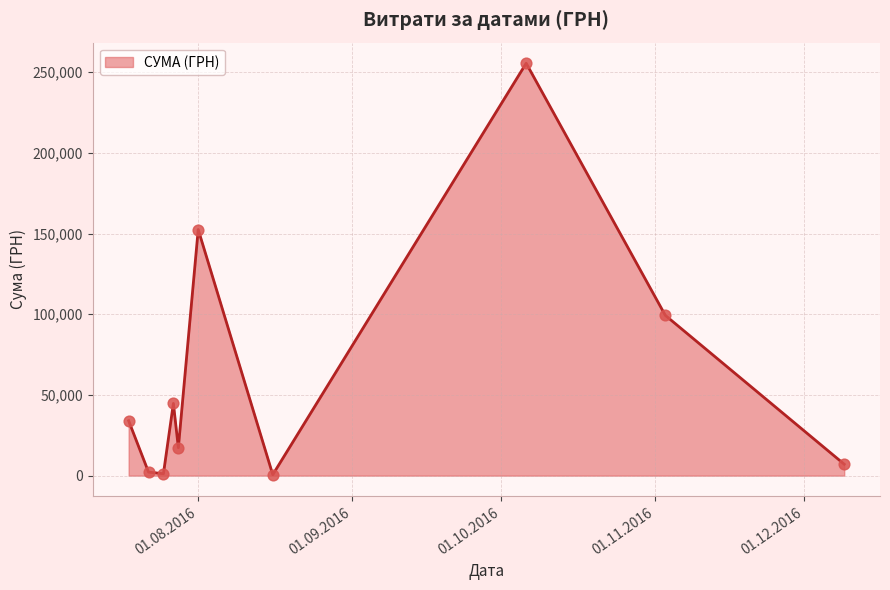

What is the difference between the maximum and minimum values?

254950.2